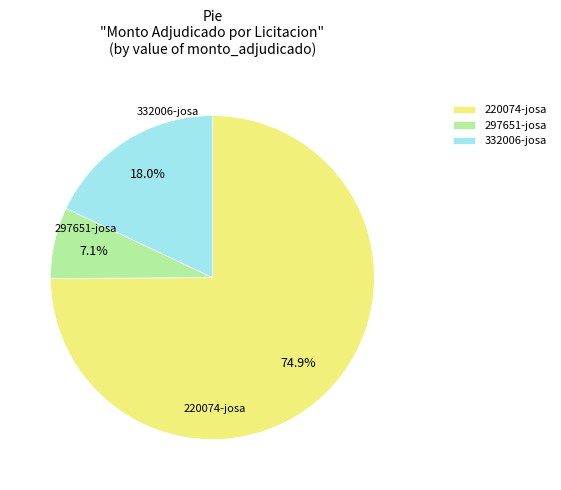

Approximately how many times larger is the value at 220074-josa compared to 297651-josa?

10.5